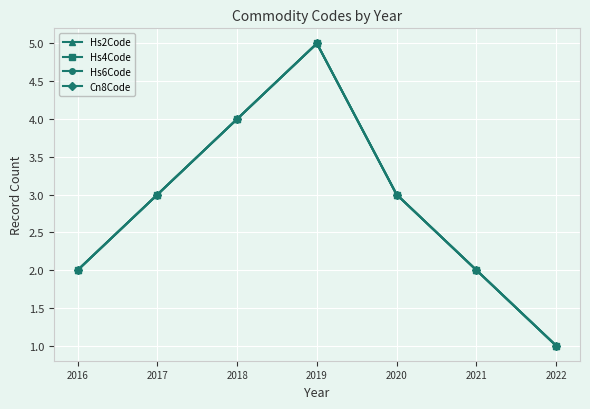

Which series has the largest range (max minus min)?

Hs2Code